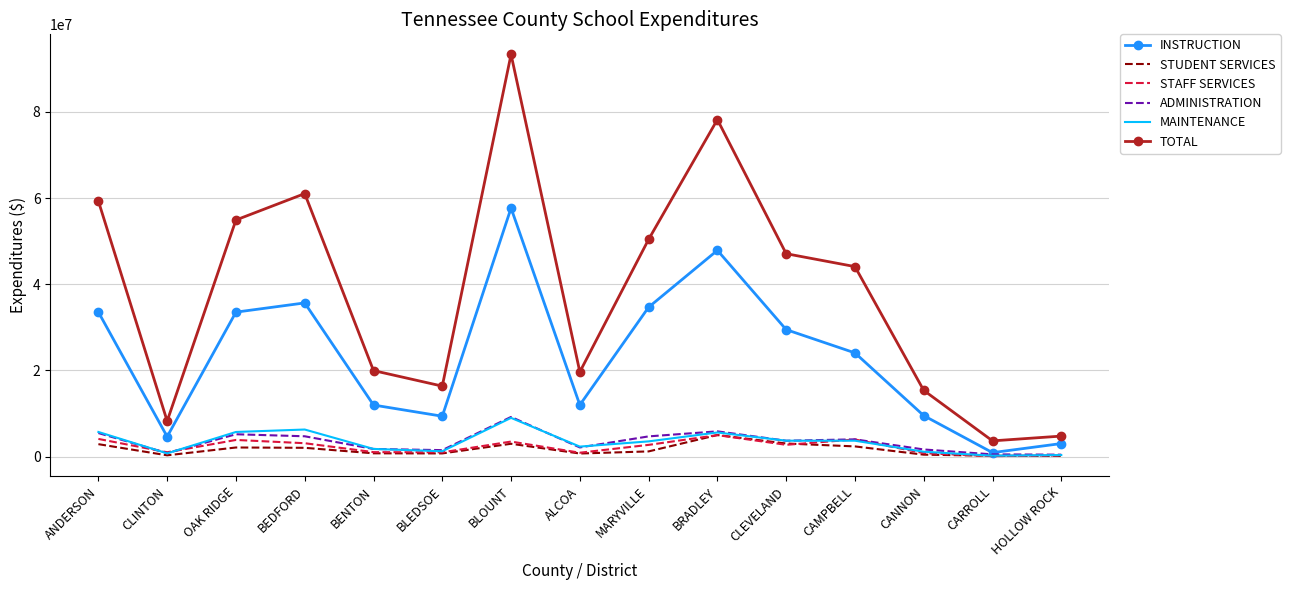

Which series has the largest total across all categories?

TOTAL